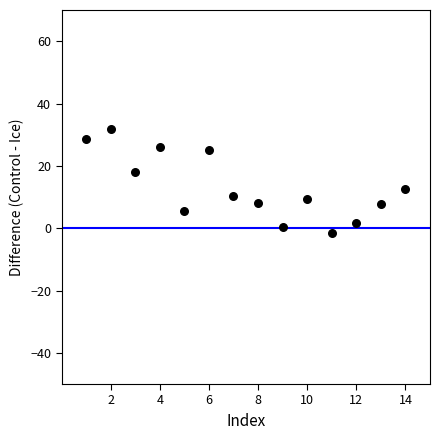

What is the range of X values (max minus min)?

13.0